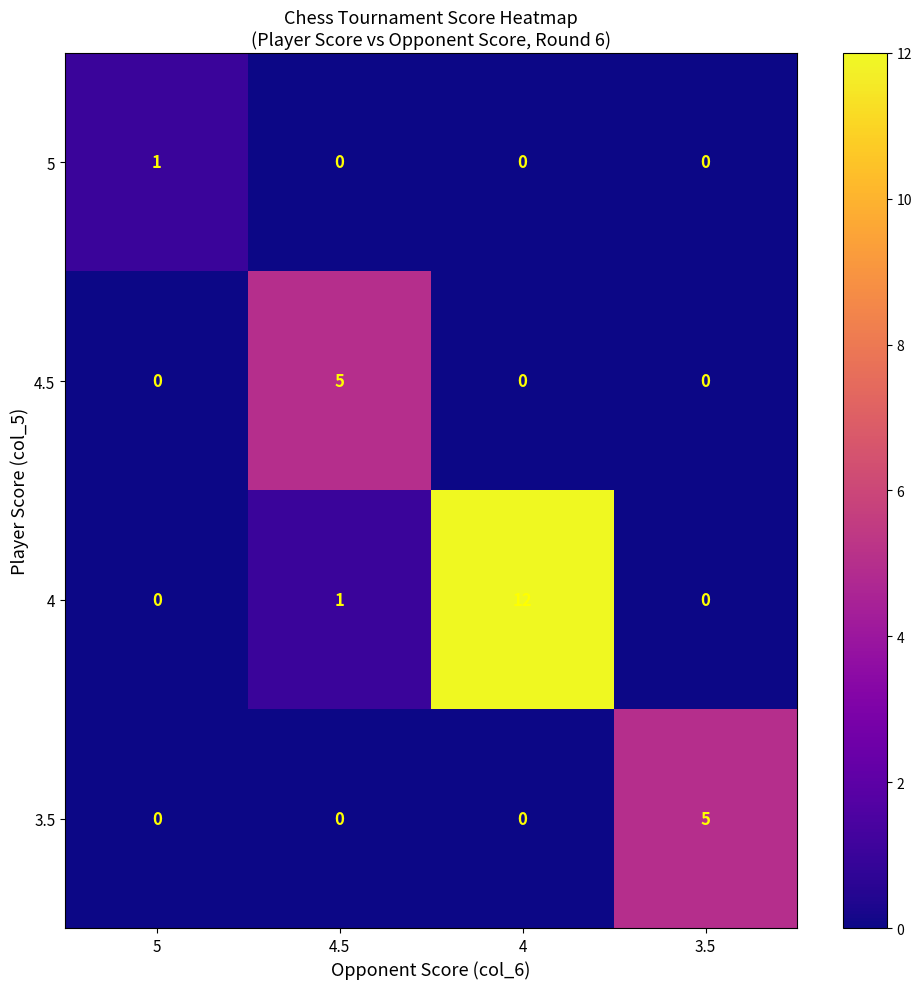

What is the maximum value shown in the chart?

12